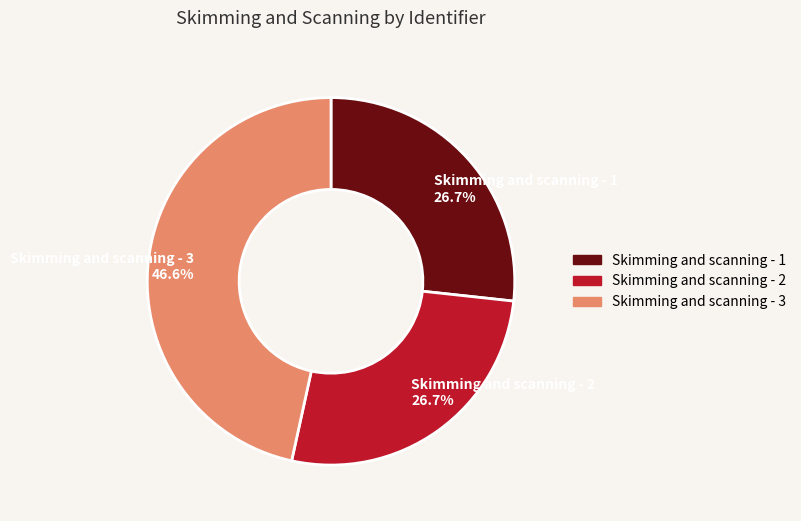

Between Skimming and scanning - 3 and Skimming and scanning - 1, which is larger?

Skimming and scanning - 3